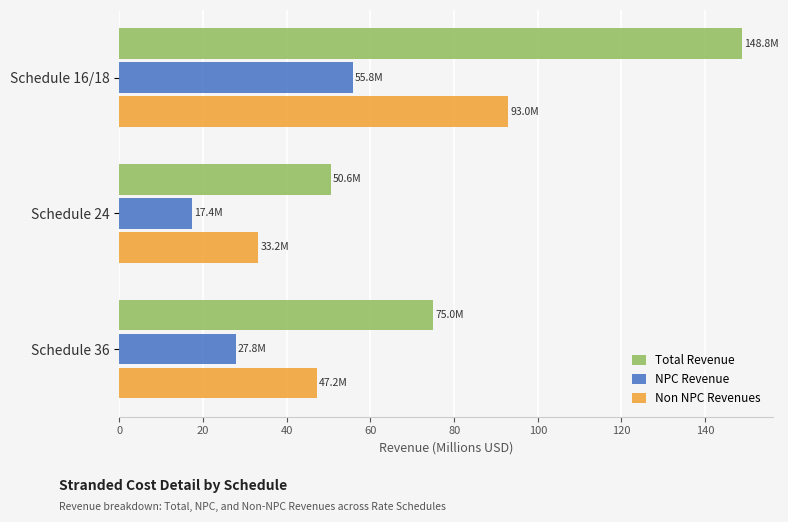

What is the difference between the Non NPC Revenues values at Schedule 24 and Schedule 16/18?

59.8